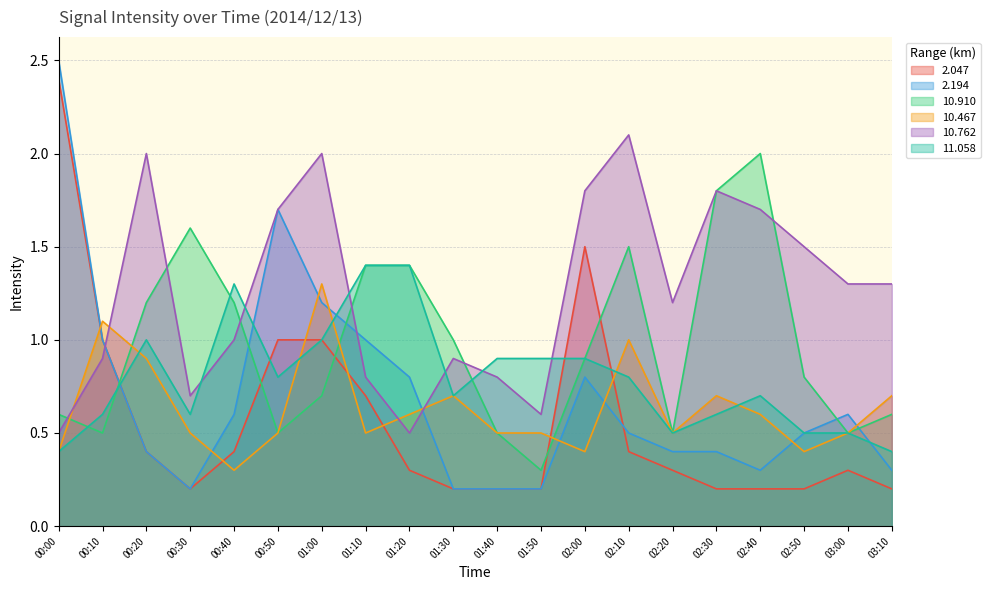

What is the spread (max minus min) of values at 00:00?

2.1